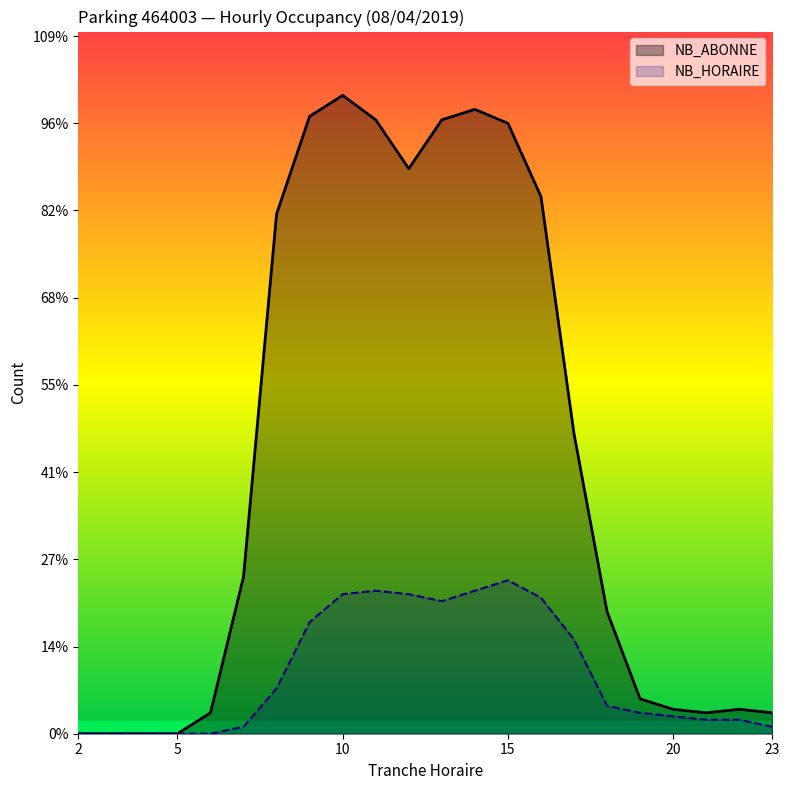

Which series has the largest total across all categories?

NB_ABONNE